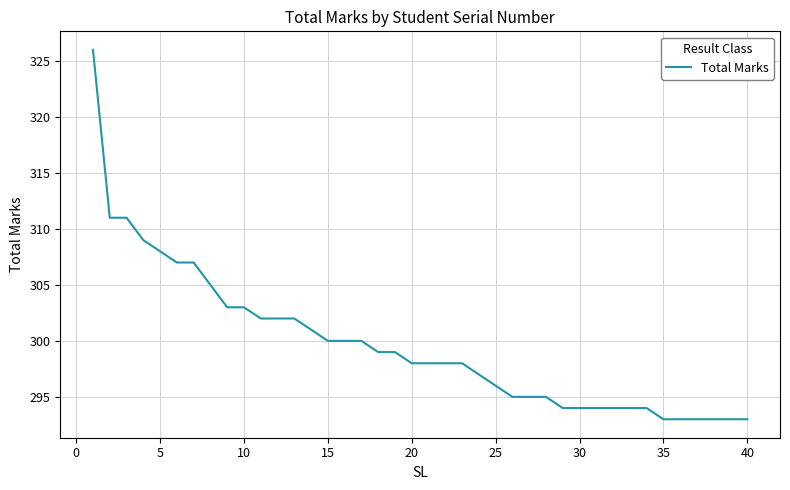

What is the smallest value displayed?

293